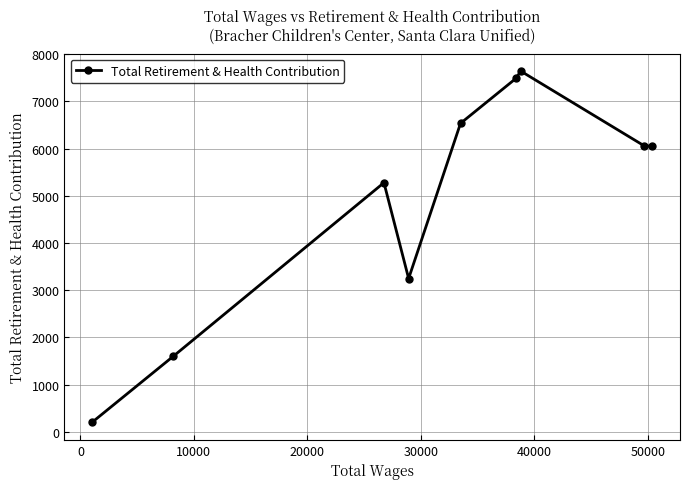

What is the smallest value displayed?

204